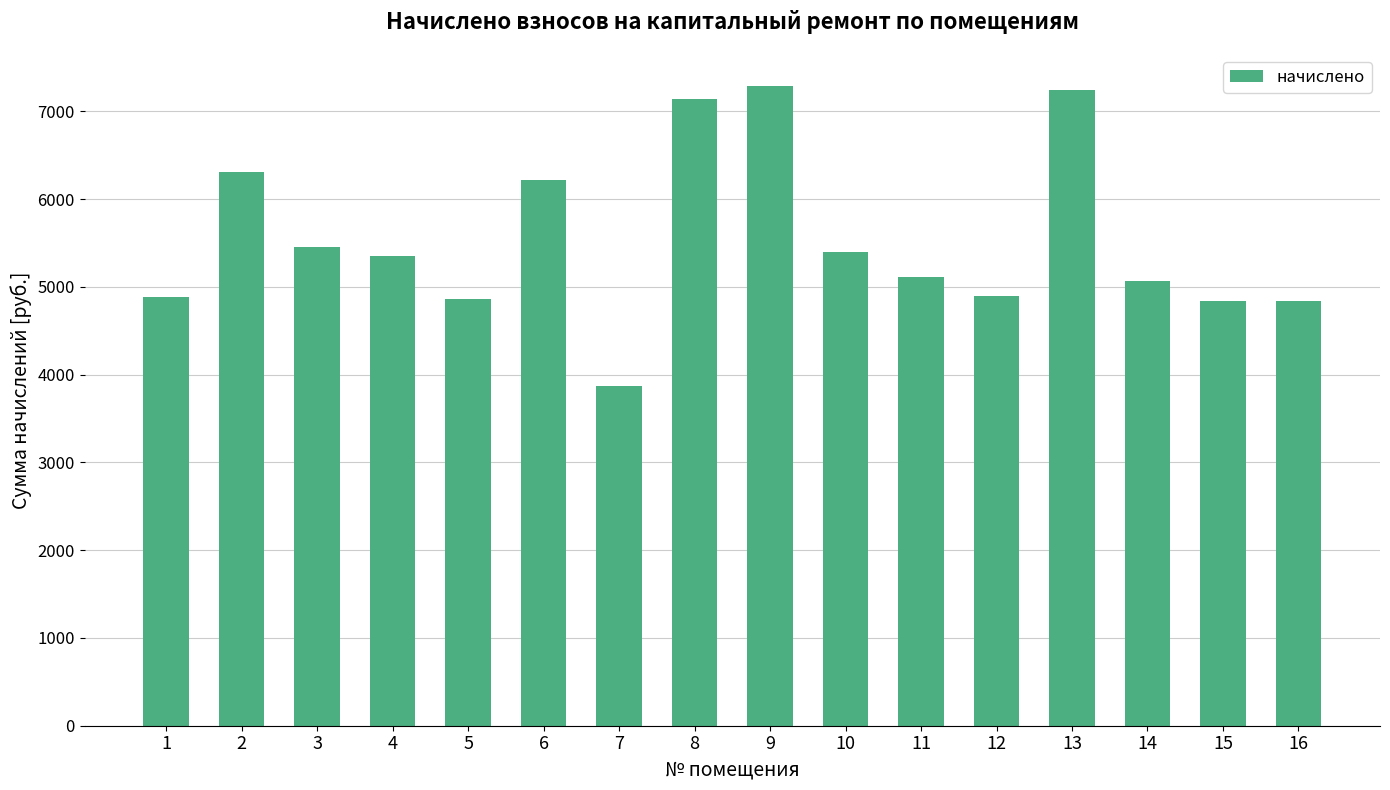

What is the sum of the values at 6 and 15?

11066.2